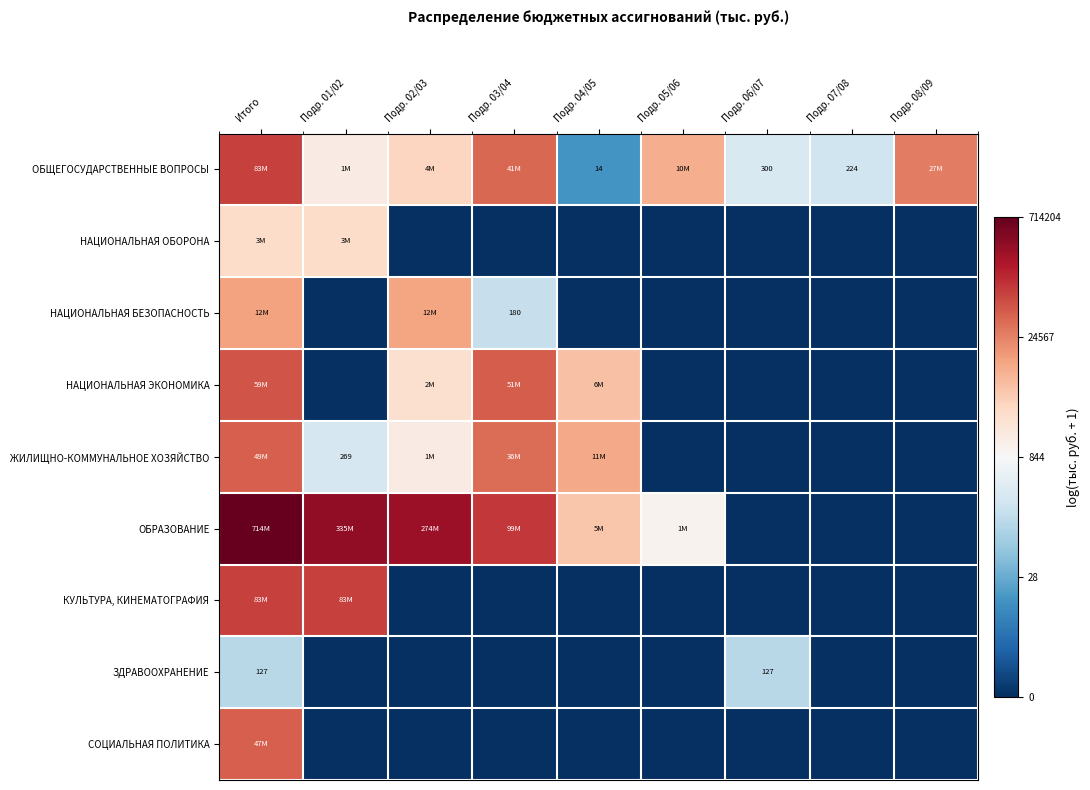

What is the difference between the highest and lowest values at Подр. 05/06?

9.2